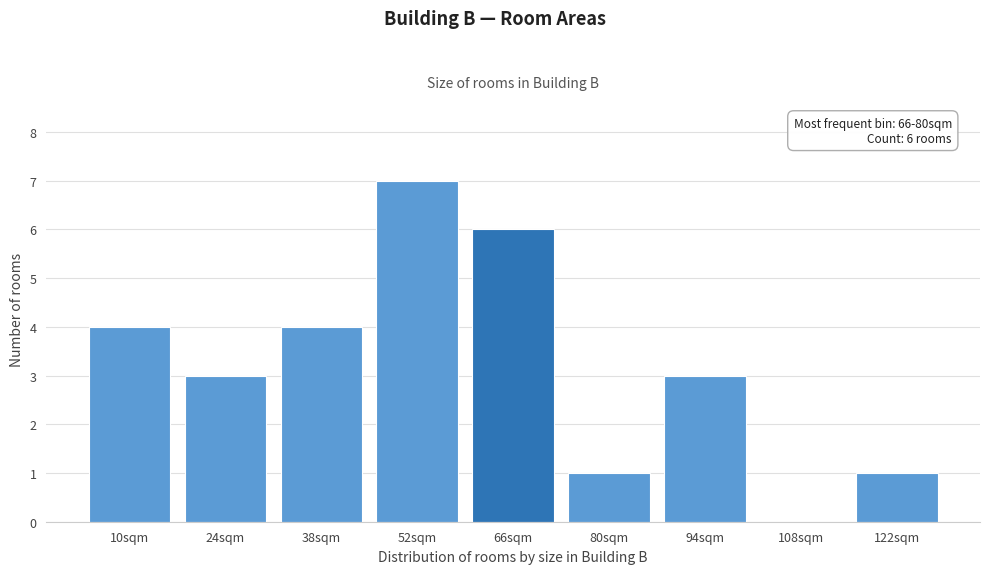

Reading right to left, what are all the values shown in this chart?

122sqm=1	108sqm=0	94sqm=3	80sqm=1	66sqm=6	52sqm=7	38sqm=4	24sqm=3	10sqm=4